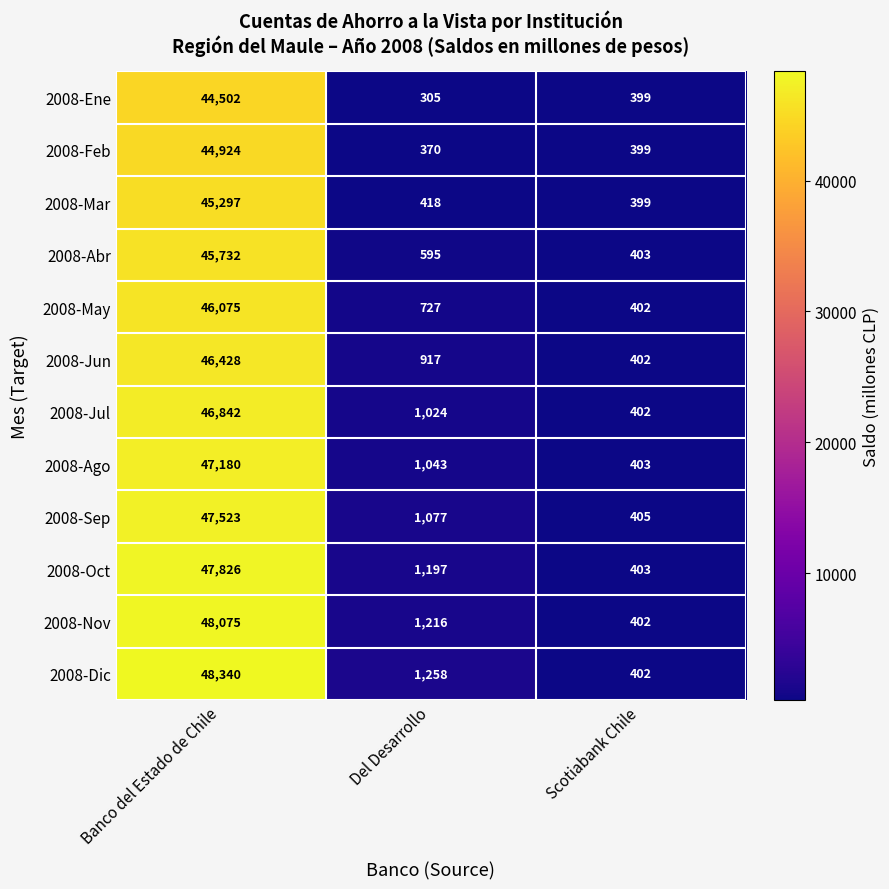

At which category is the sum across all series the highest?

Banco del Estado de Chile